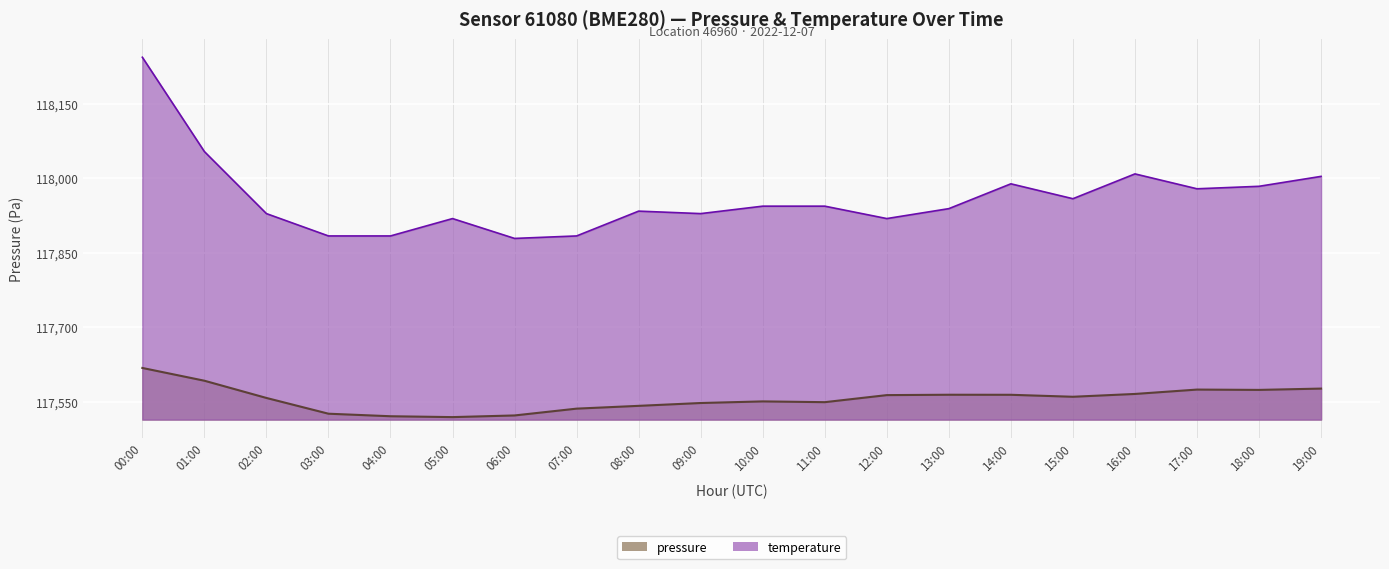

In temperature, how many points are higher than both neighbors (excluding endpoints)?

4